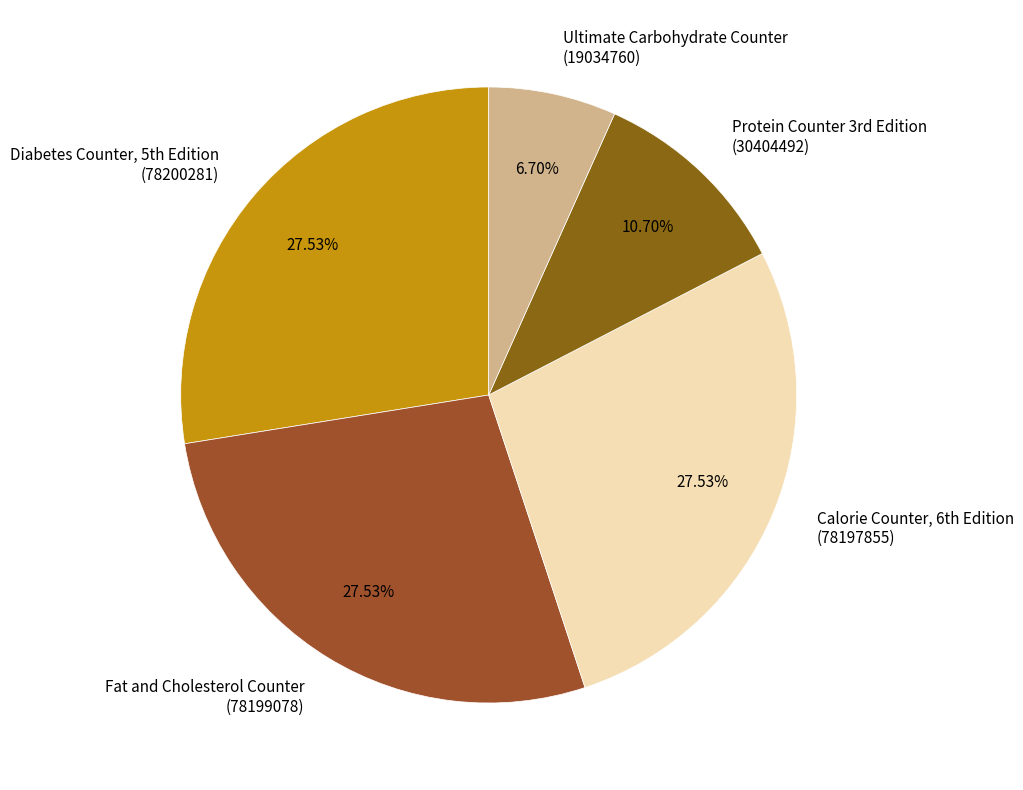

Does any single category account for the majority?

No